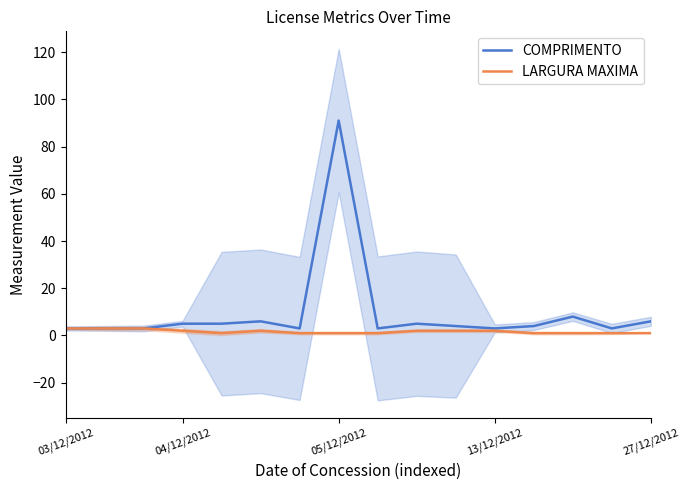

Which series has the largest range (max minus min)?

COMPRIMENTO